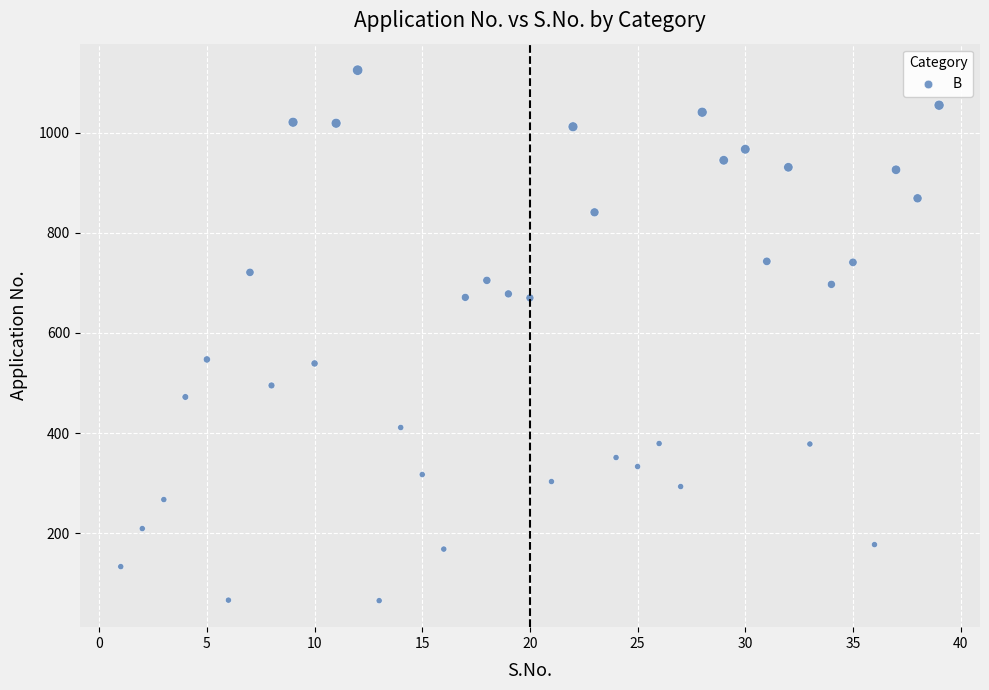

What is the range of X values (max minus min)?

38